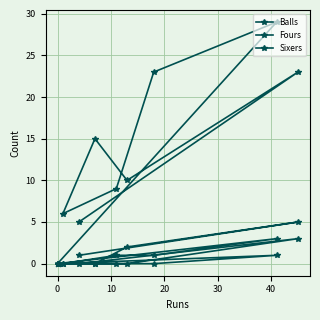

What are all the series names shown in the legend?

Balls, Fours, Sixers